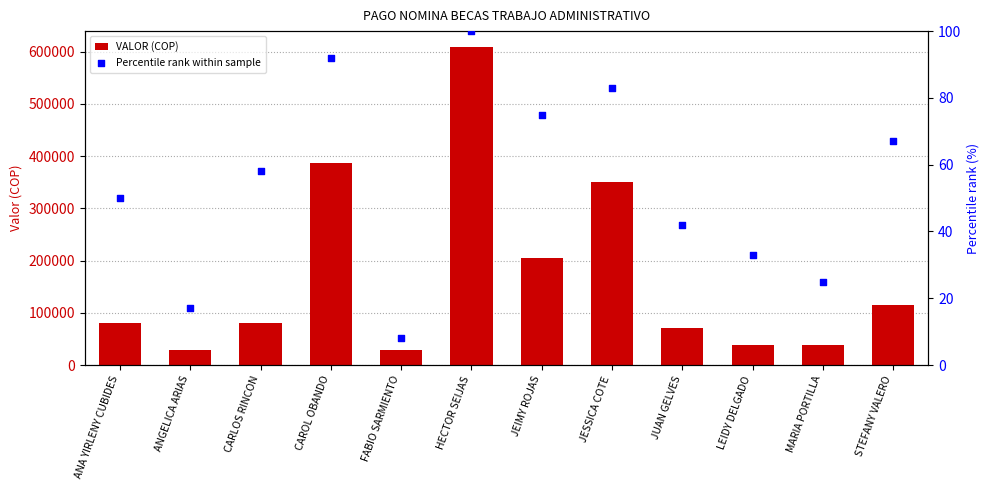

What is the total value across all series at JUAN GELVES?

70106